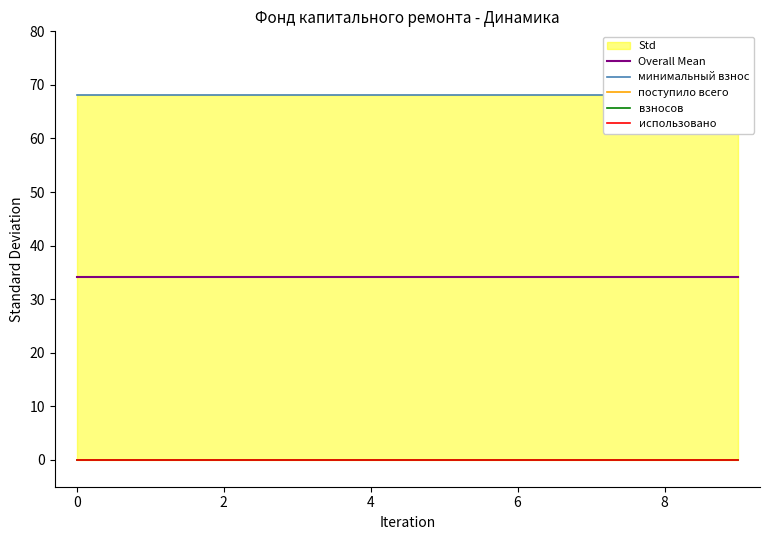

Reading left to right, extract all data points from this chart.

Overall Mean: 34.1	34.1	34.1	34.1	34.1	34.1	34.1	34.1	34.1	34.1
минимальный взнос: 68.2	68.2	68.2	68.2	68.2	68.2	68.2	68.2	68.2	68.2
поступило всего: 0.0	0.0	0.0	0.0	0.0	0.0	0.0	0.0	0.0	0.0
взносов: 0.0	0.0	0.0	0.0	0.0	0.0	0.0	0.0	0.0	0.0
использовано: 0.0	0.0	0.0	0.0	0.0	0.0	0.0	0.0	0.0	0.0